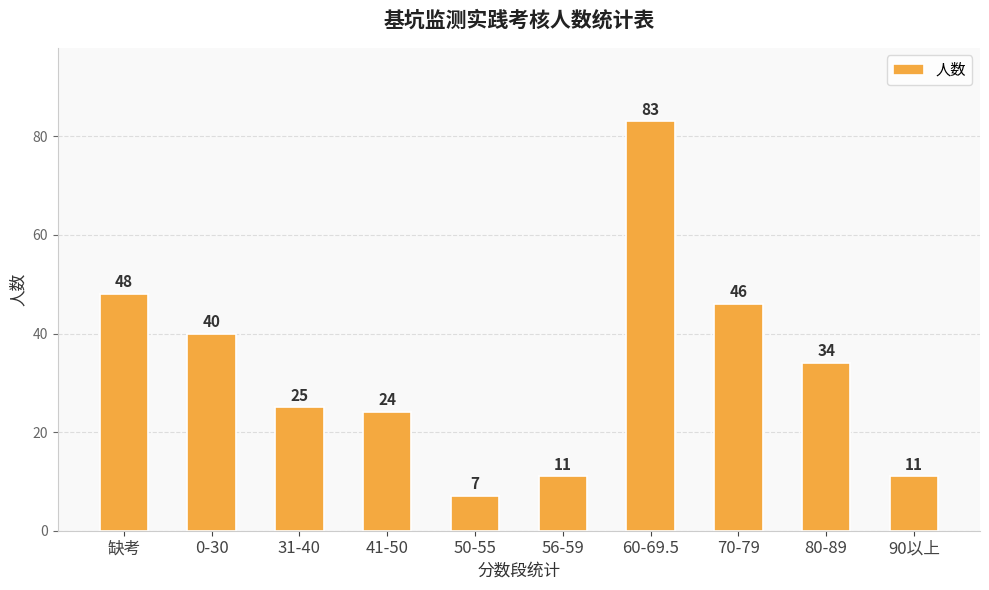

Does the chart contain any negative values?

No